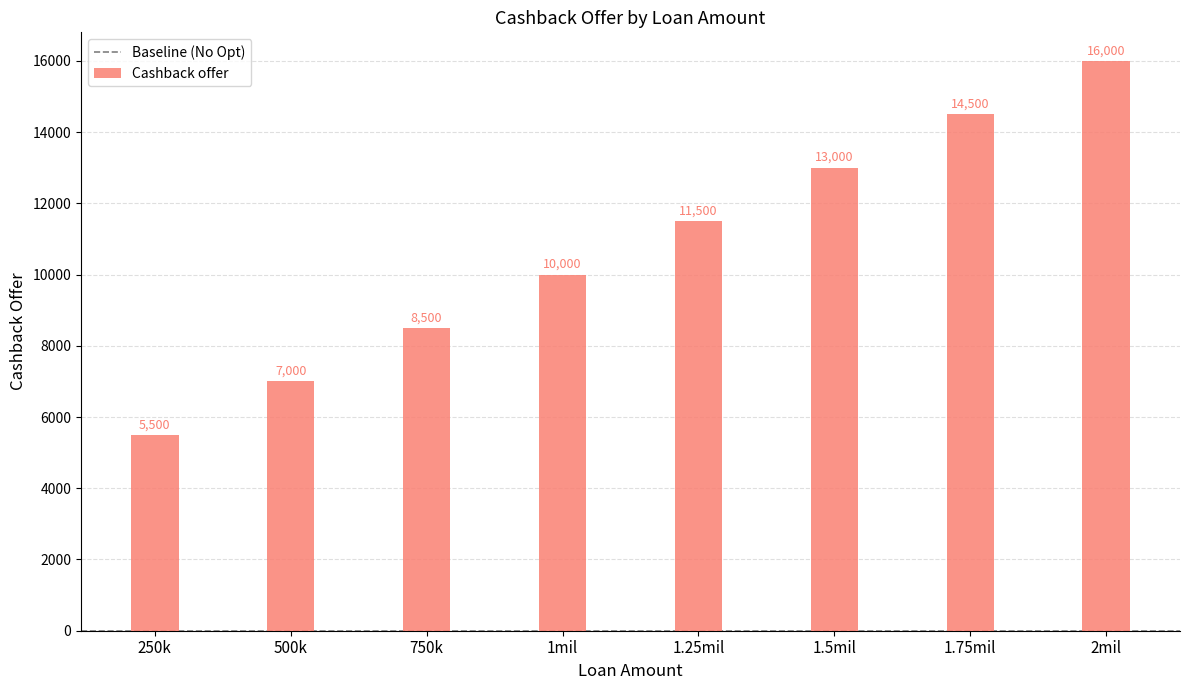

How many values are between 8500 and 14500?

5